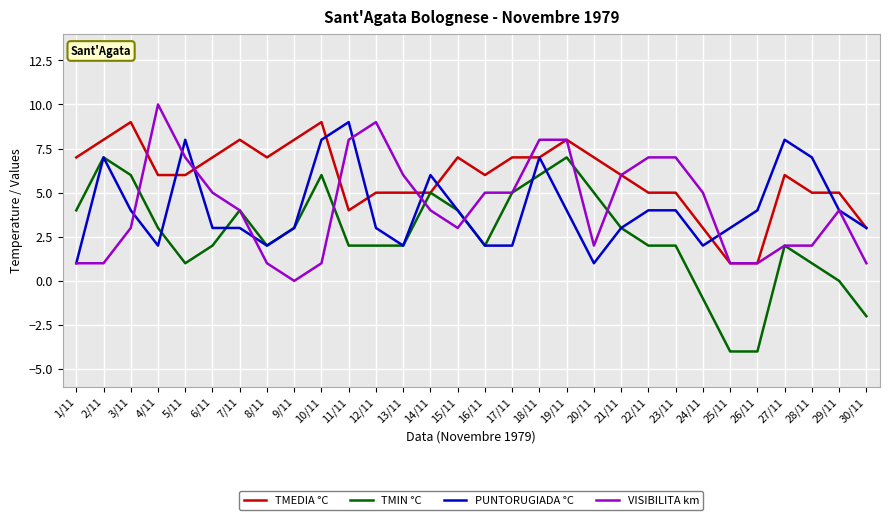

What position from the right is 29/11?

2